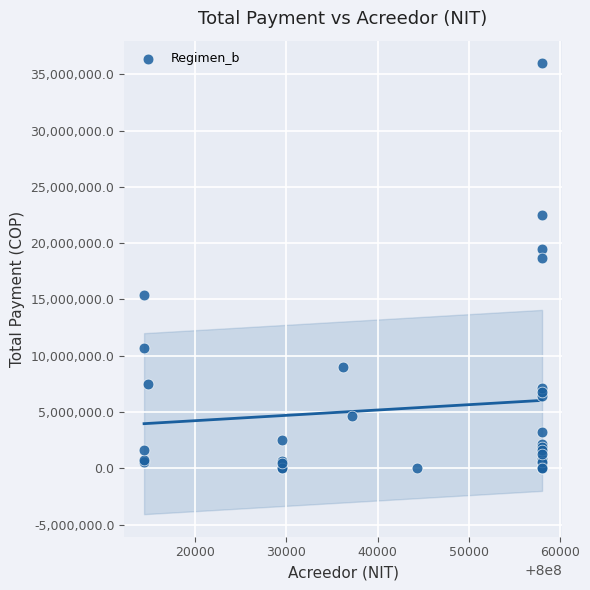

What Y value in the scatter plot is closest to 18002512?

18672853